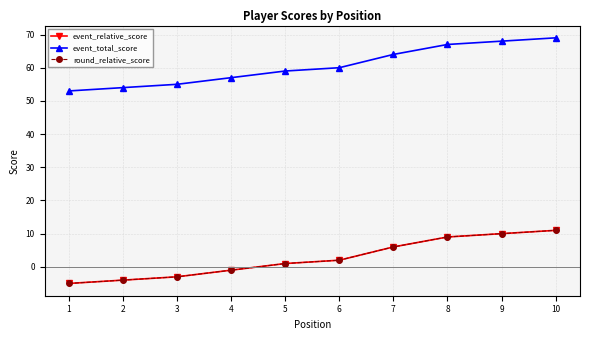

Rank the series by their maximum value, from lowest to highest.

event_relative_score, round_relative_score, event_total_score